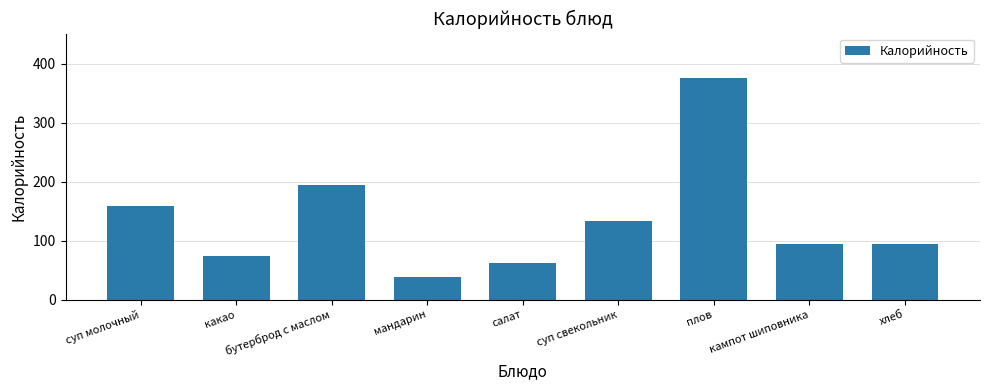

Which category has the highest value across all series?

плов